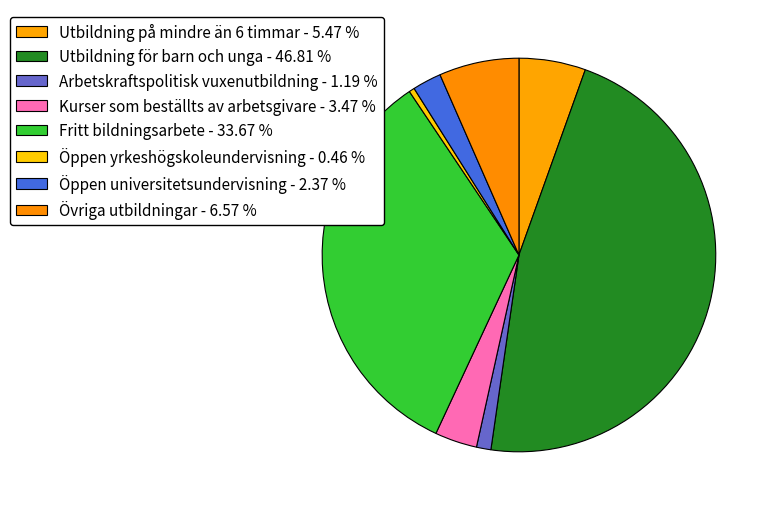

Count the number of slices in the pie.

8